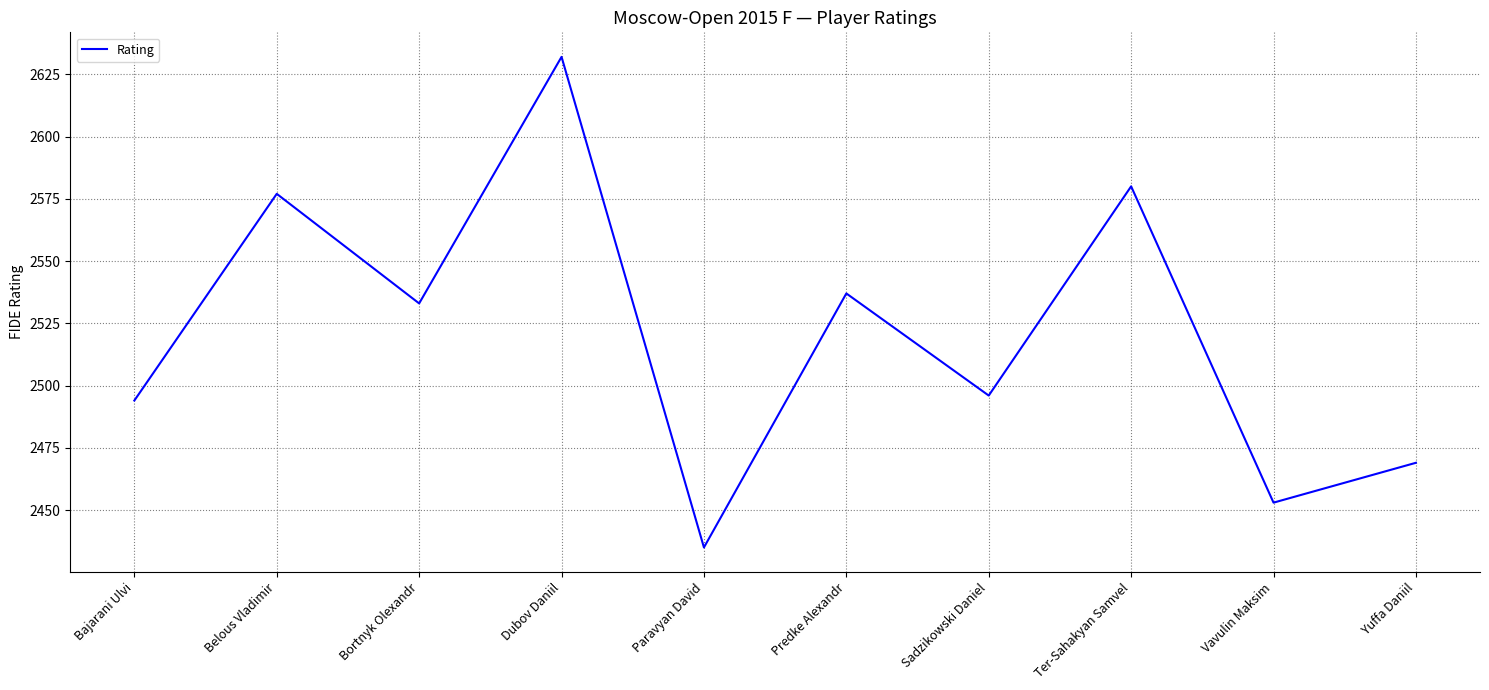

List the labels in order of value, largest first.

Dubov Daniil, Ter-Sahakyan Samvel, Belous Vladimir, Predke Alexandr, Bortnyk Olexandr, Sadzikowski Daniel, Bajarani Ulvi, Yuffa Daniil, Vavulin Maksim, Paravyan David